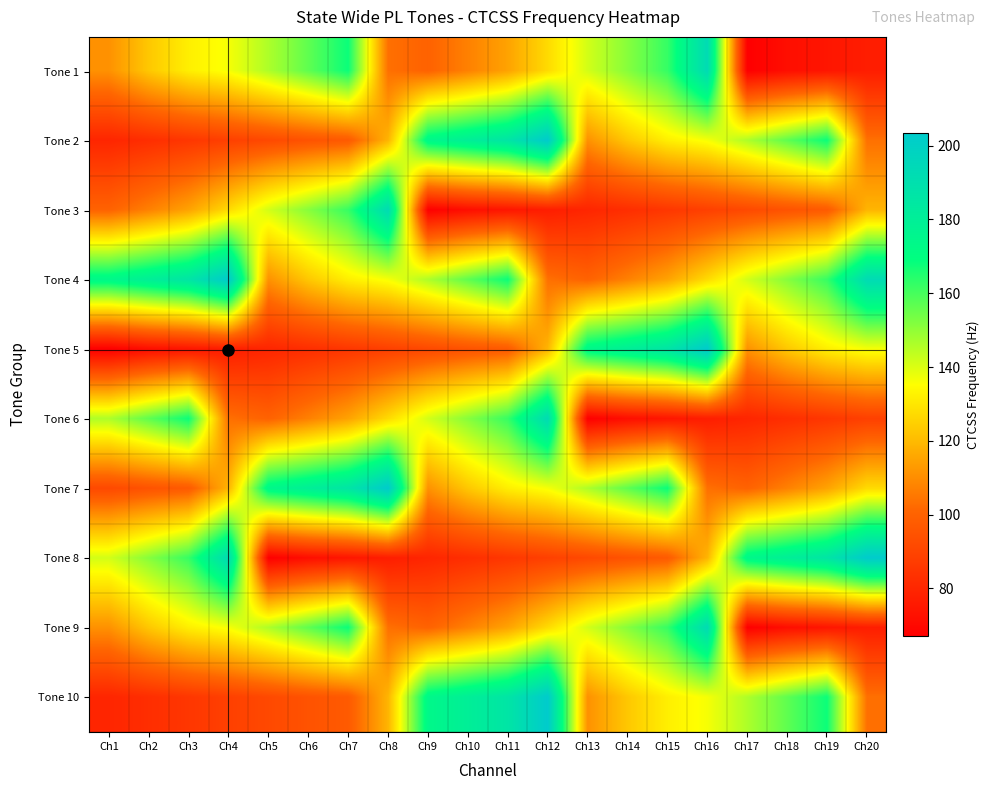

Which series has the largest range (max minus min)?

Tone 5